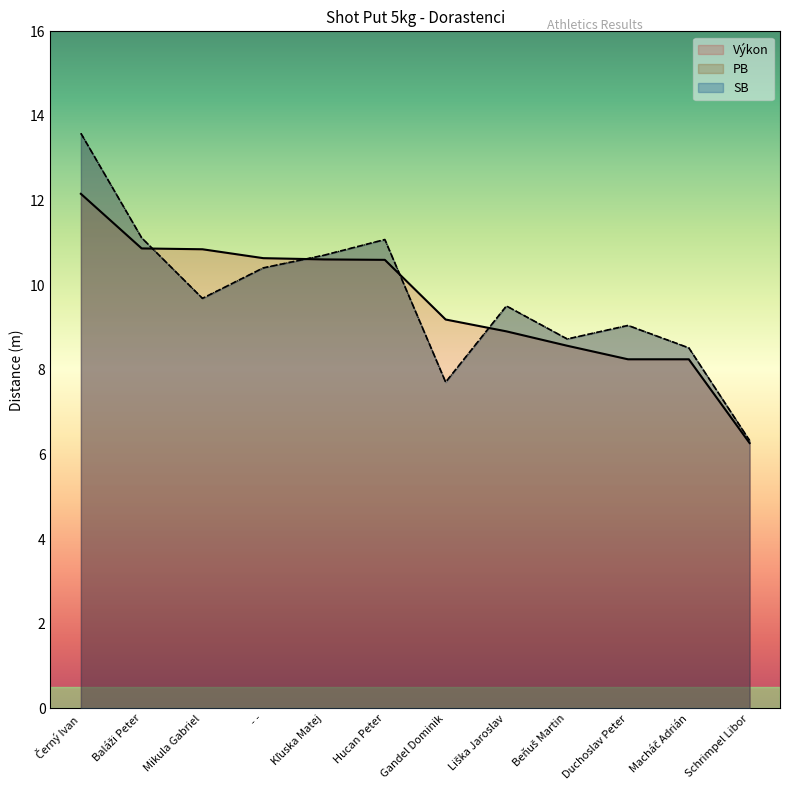

How many data points in SB are above 9?

8